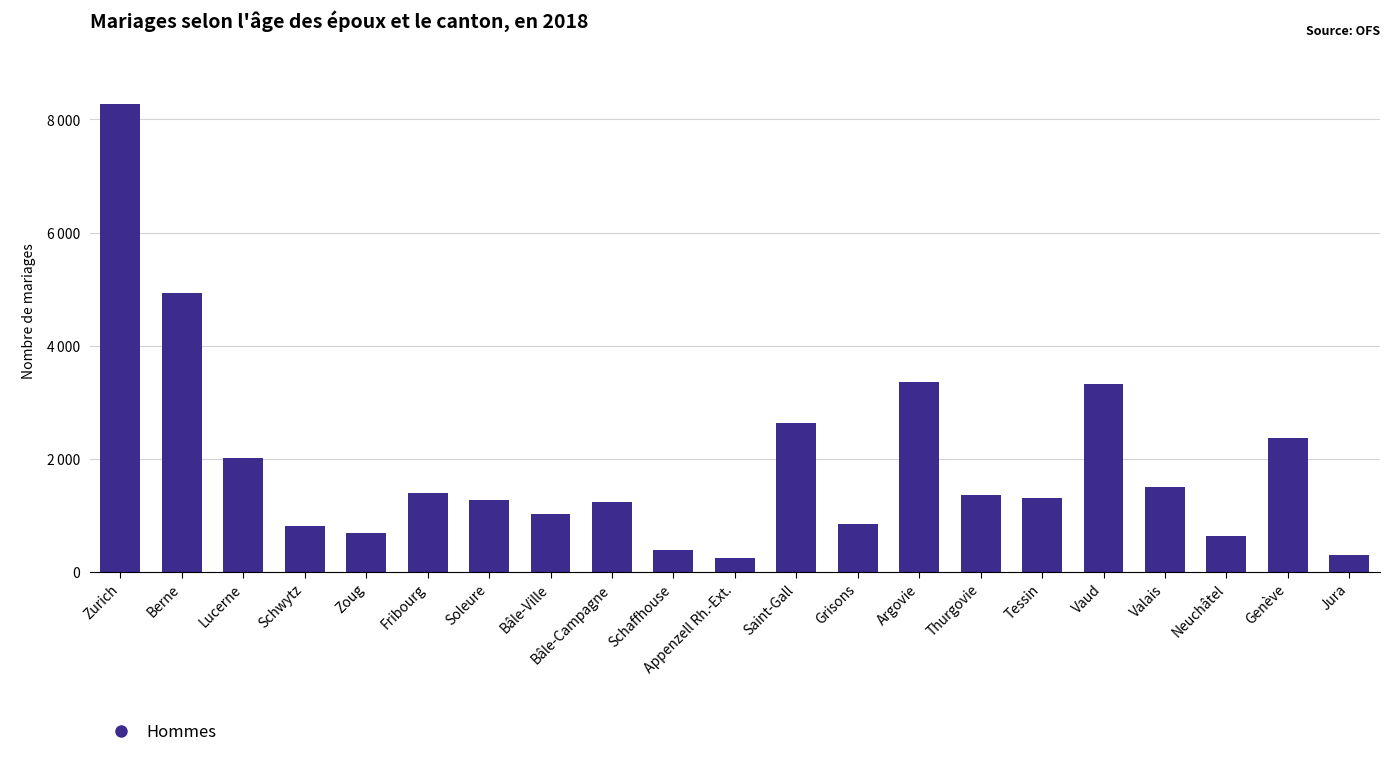

At which label does the data first exceed 1308?

Zurich